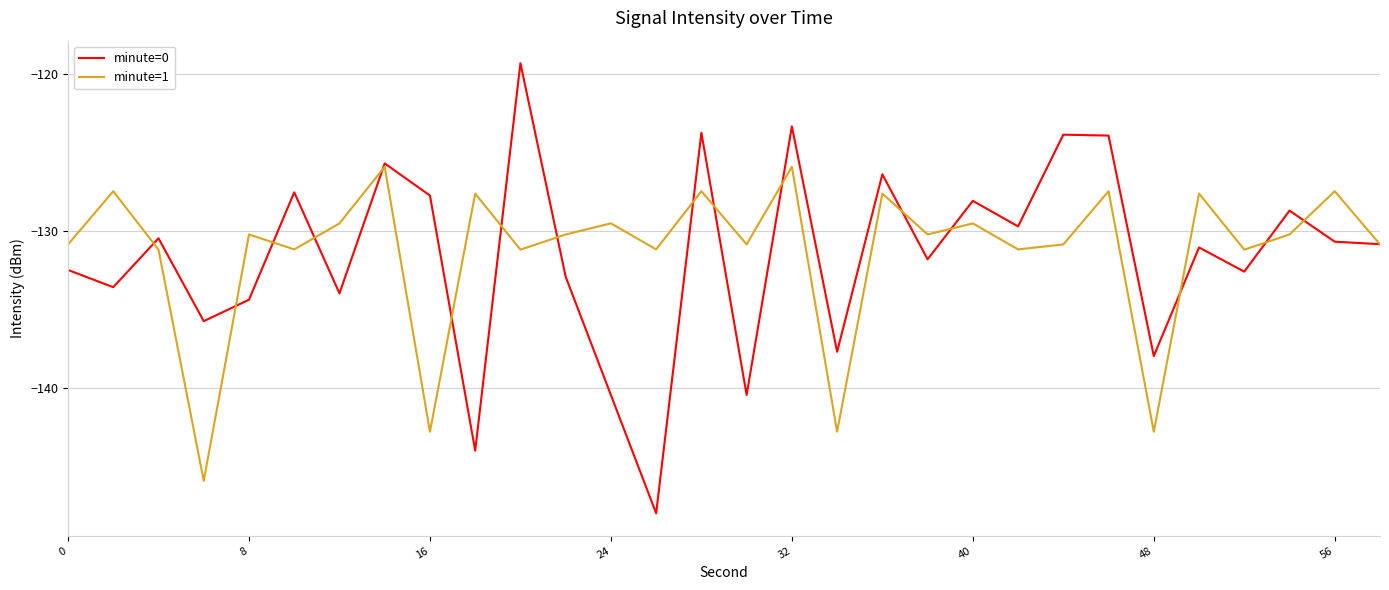

What is the lowest value of the minute=1 series?

-145.9